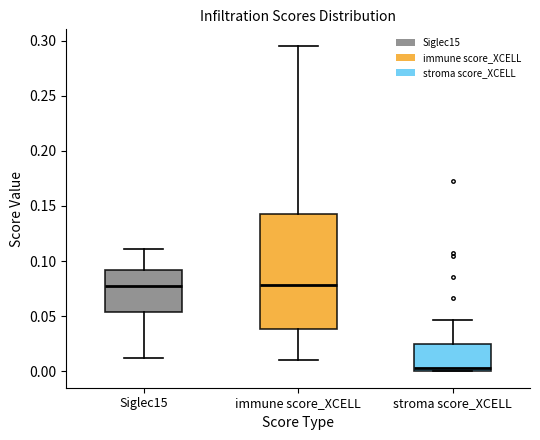

Reading left to right, read every box against the y-axis: the position of its median line, the range the box covers, and the ends of its whiskers. The values are not printed on the chart, so give them approximately, as read against the axis.

Siglec15: median 0.075, box 0.055 to 0.090, whiskers 0.010 to 0.110
immune score_XCELL: median 0.080, box 0.040 to 0.145, whiskers 0.010 to 0.295
stroma score_XCELL: median 0.005, box 0.000 to 0.025, whiskers 0.000 to 0.045